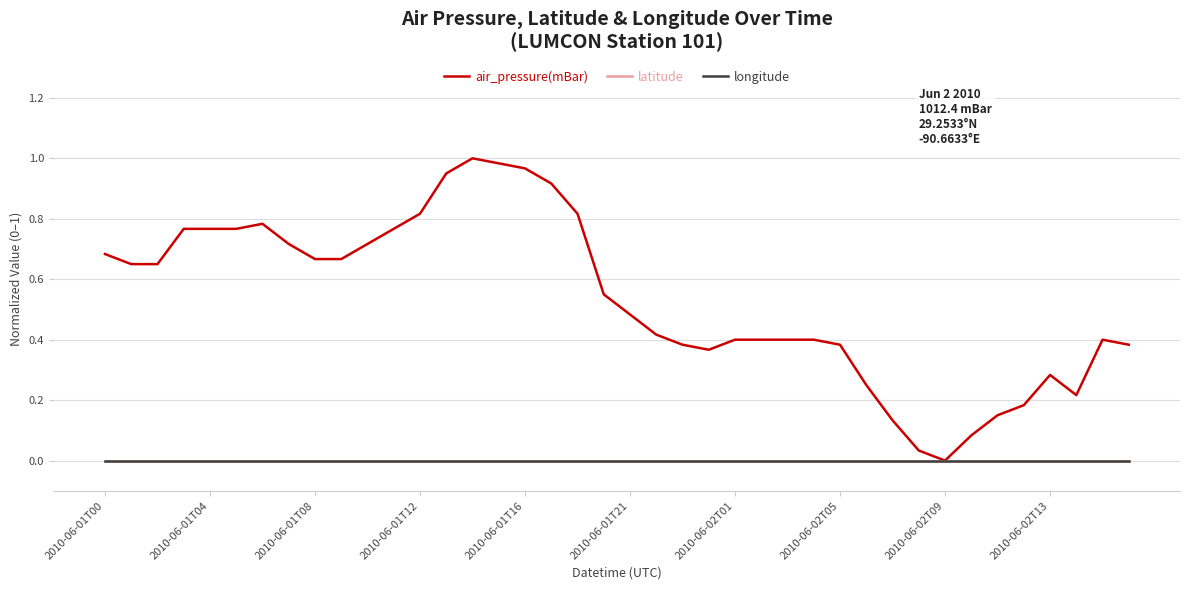

Which series has the widest spread of values?

air_pressure(mBar)